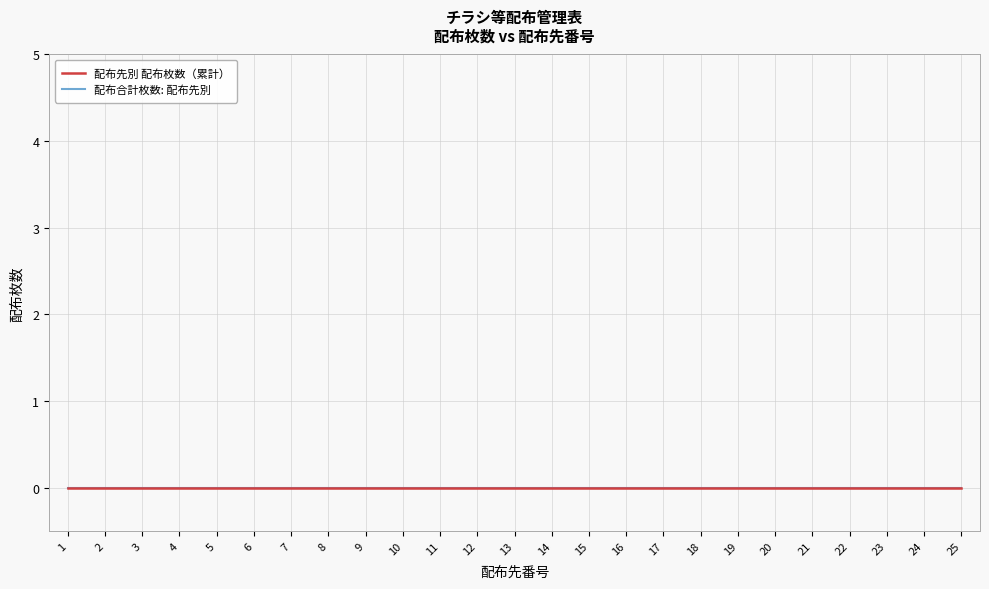

Rank the categories by 配布先番号 value from lowest to highest.

1, 2, 3, 4, 5, 6, 7, 8, 9, 10, 11, 12, 13, 14, 15, 16, 17, 18, 19, 20, 21, 22, 23, 24, 25